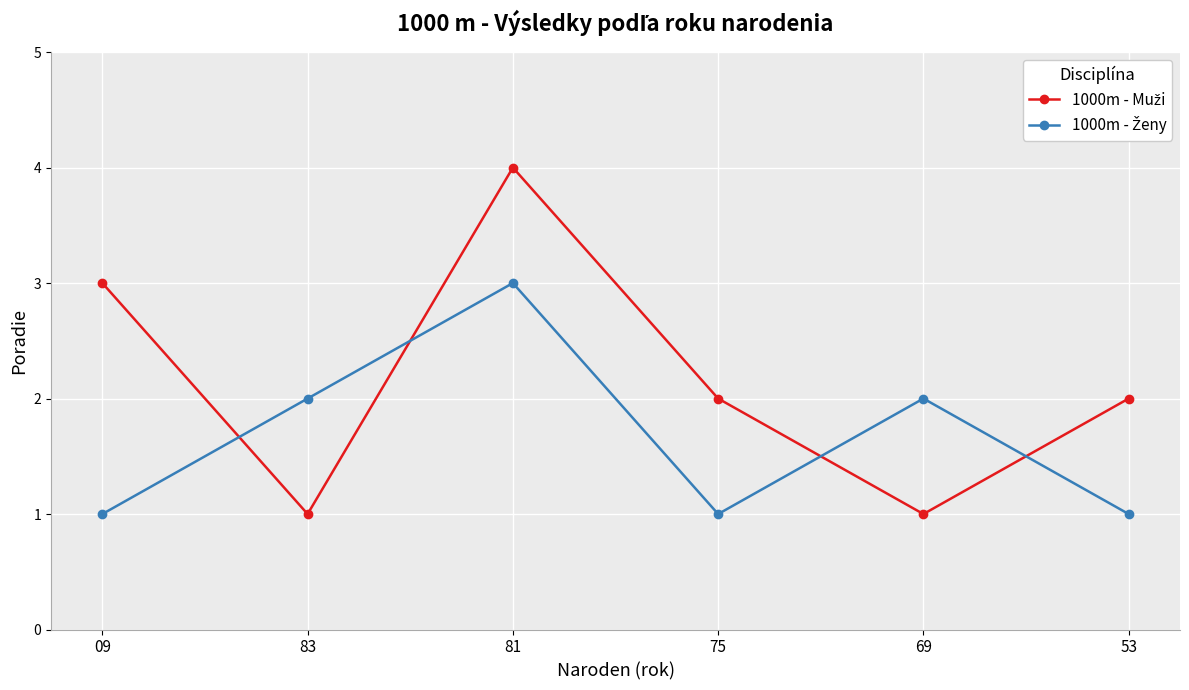

How many categories are shown in the chart?

6